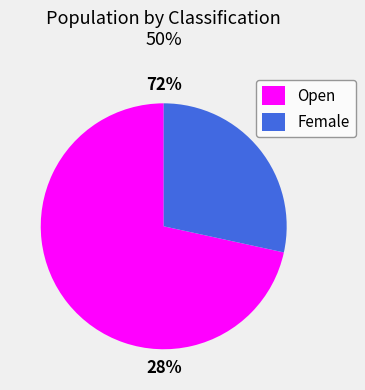

How many segments does this pie chart have?

2